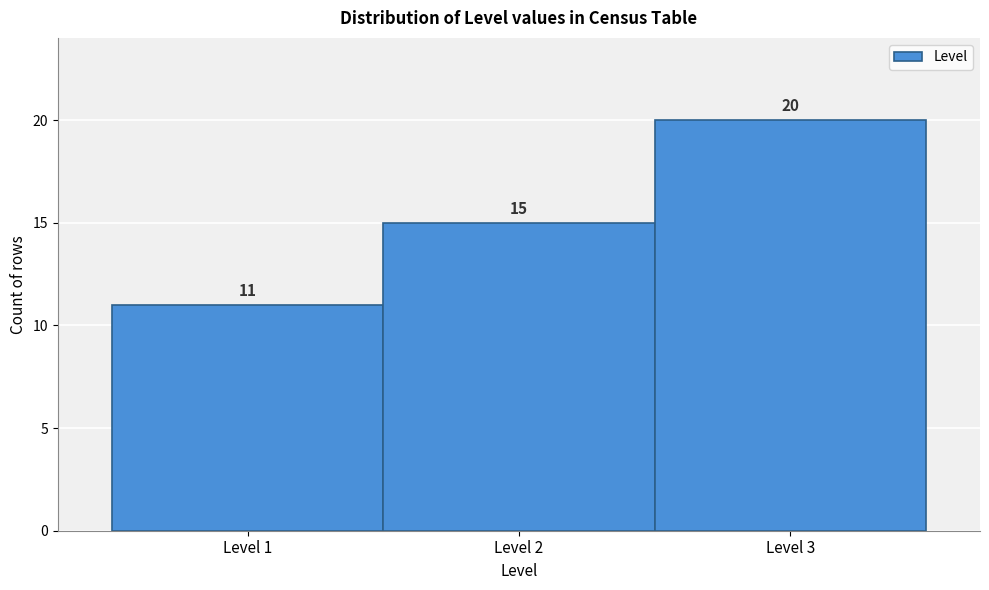

Reading left to right, transcribe this chart: for each bar, give the range it covers on the x-axis and its height.

0.5 to 1.5: 11
1.5 to 2.5: 15
2.5 to 3.5: 20